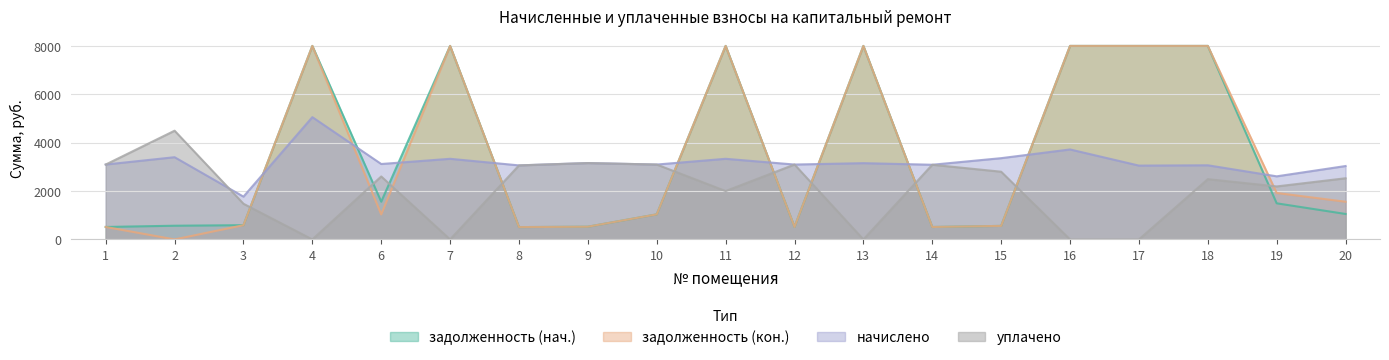

Is the value of начислено at 15 greater than the value of уплачено at 9?

Yes